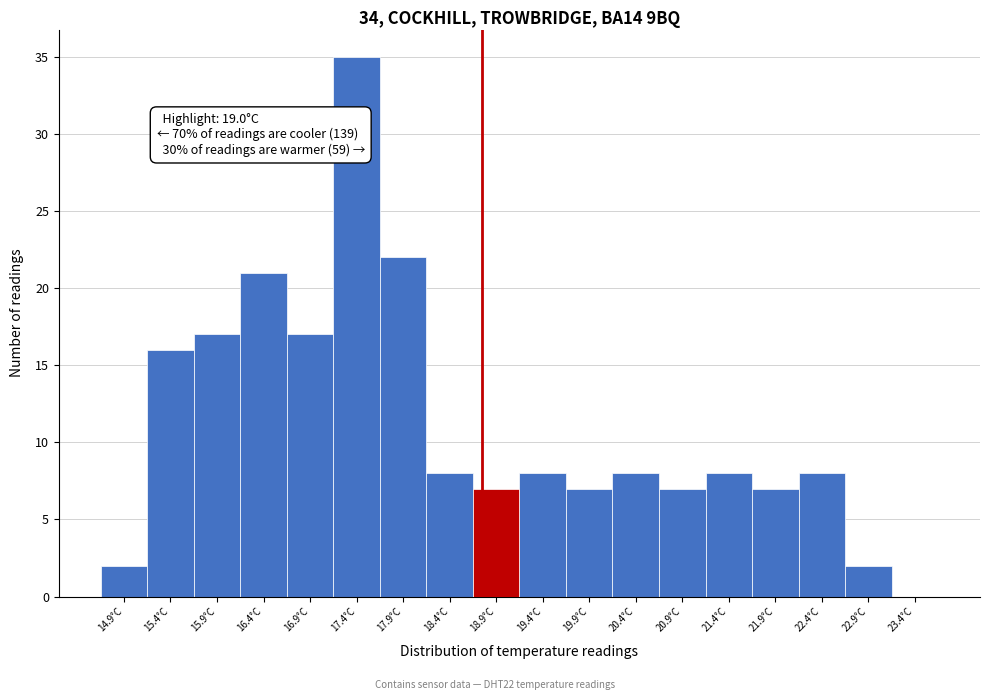

Reading right to left, what are all the values shown in this chart?

23.4°C=0	22.9°C=2	22.4°C=8	21.9°C=7	21.4°C=8	20.9°C=7	20.4°C=8	19.9°C=7	19.4°C=8	18.9°C=7	18.4°C=8	17.9°C=22	17.4°C=35	16.9°C=17	16.4°C=21	15.9°C=17	15.4°C=16	14.9°C=2